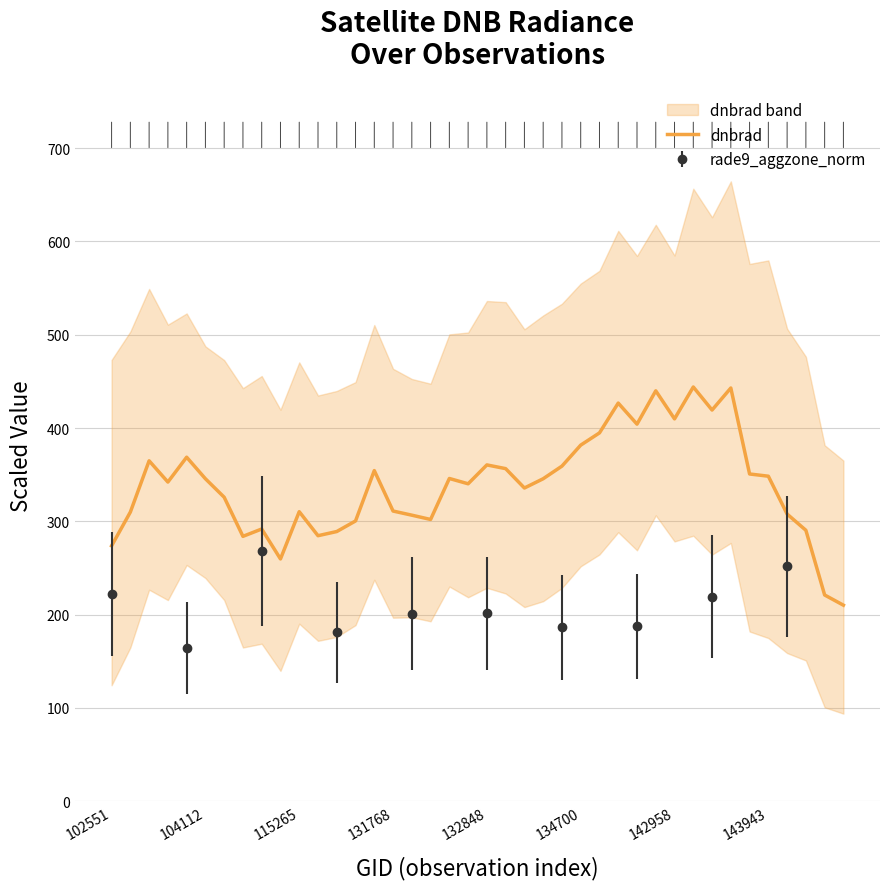

Reading left to right, what are all the values shown in this chart?

273.7	309.9	364.8	342.1	368.7	345.6	325.8	283.9	291.8	259.6	310.3	284.6	289.0	300.4	354.3	311.0	306.6	302.0	345.9	340.2	360.4	356.5	335.7	345.6	359.2	381.6	394.8	426.7	404.1	439.9	409.8	444.0	419.3	442.9	350.7	348.3	307.8	290.4	221.0	210.1